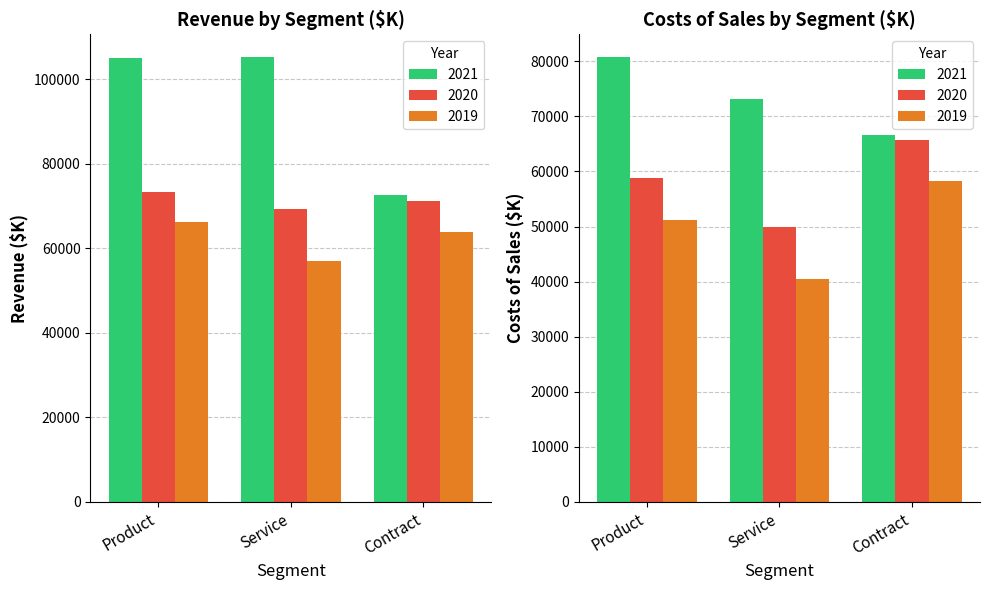

Which series has the largest total across all categories?

2021